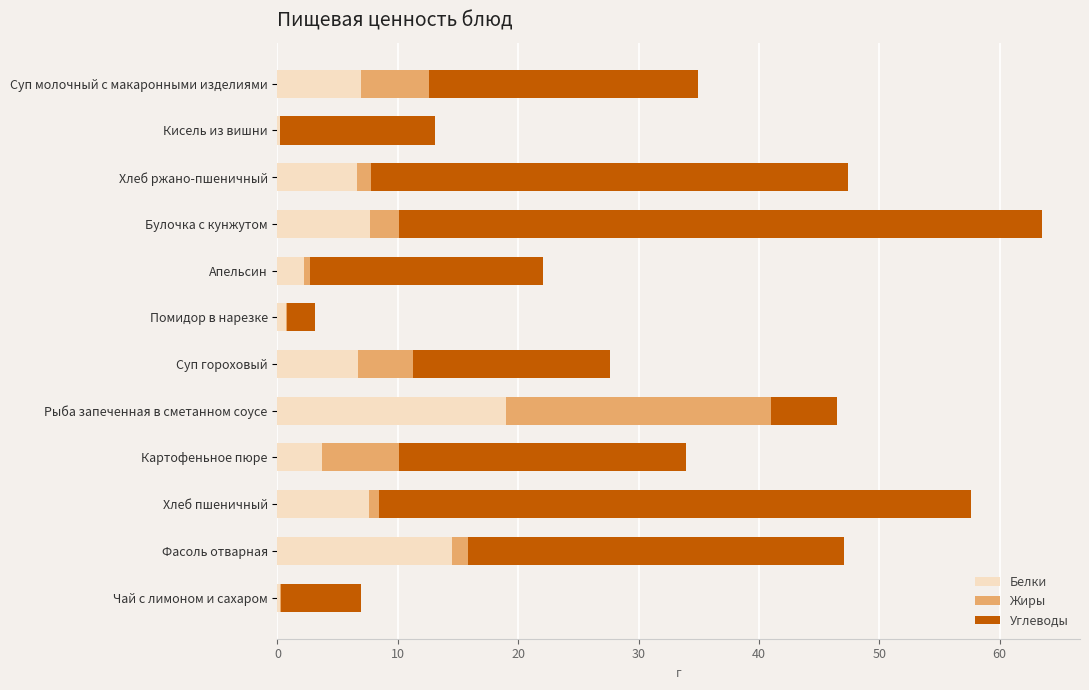

At which category is the sum across all series the highest?

Булочка с кунжутом